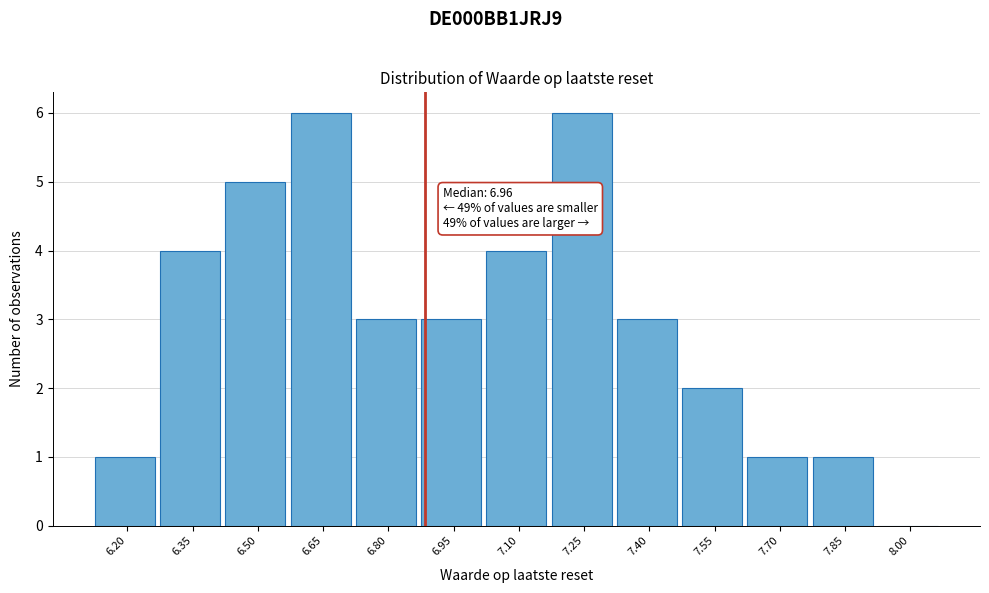

Reading right to left, what are all the values shown in this chart?

8.00=0	7.85=1	7.70=1	7.55=2	7.40=3	7.25=6	7.10=4	6.95=3	6.80=3	6.65=6	6.50=5	6.35=4	6.20=1